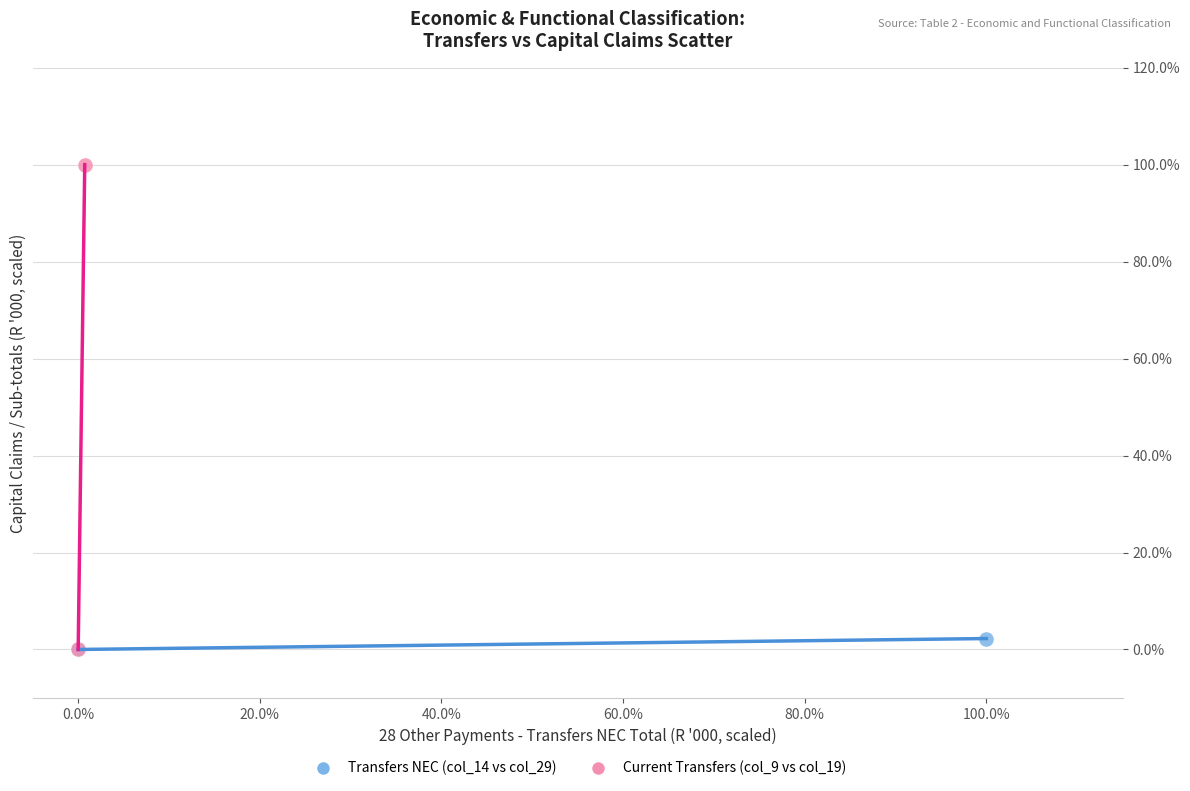

Which series contains the highest Y value?

Current Transfers (col_9 vs col_19)